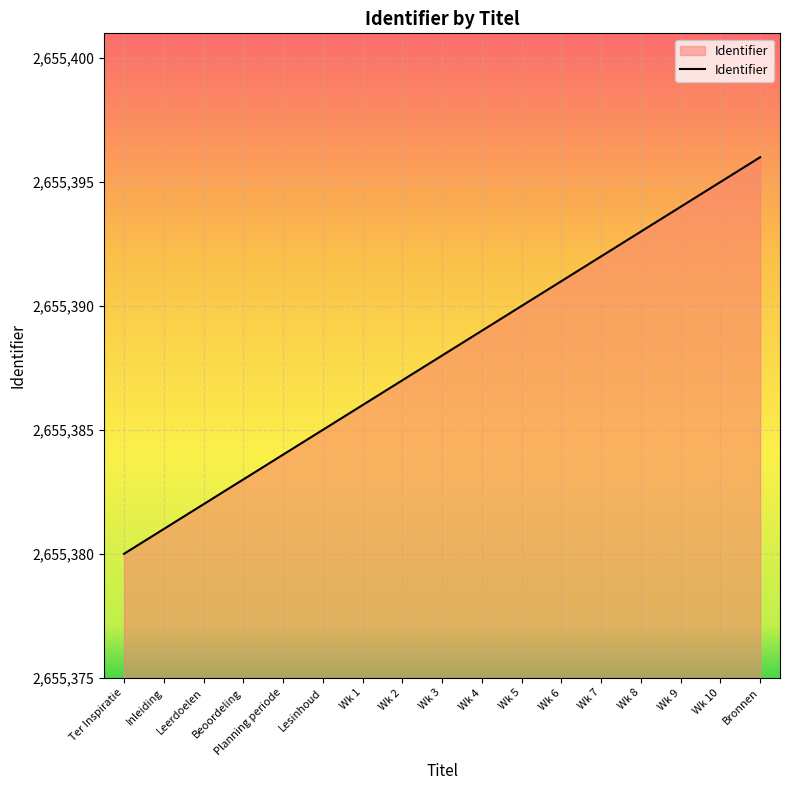

How many lines are shown in the chart?

1